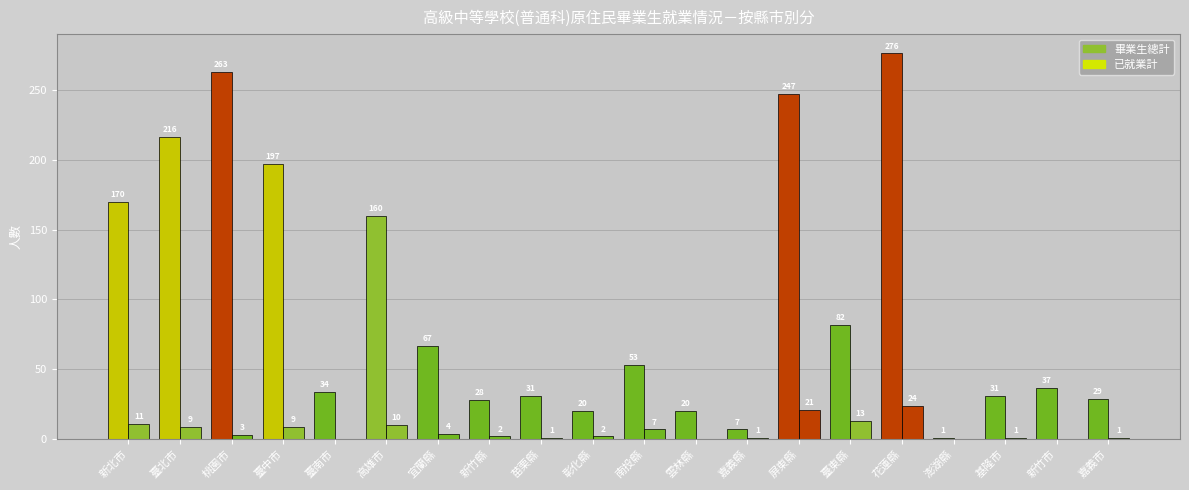

List the series in order of their overall mean, highest first.

畢業生總計, 已就業計